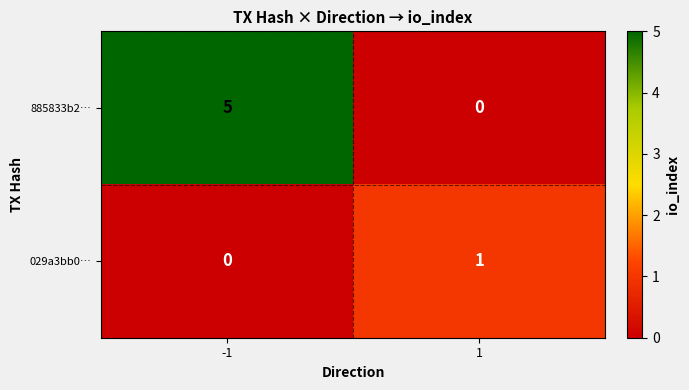

What is the spread (max minus min) of values at 1?

1